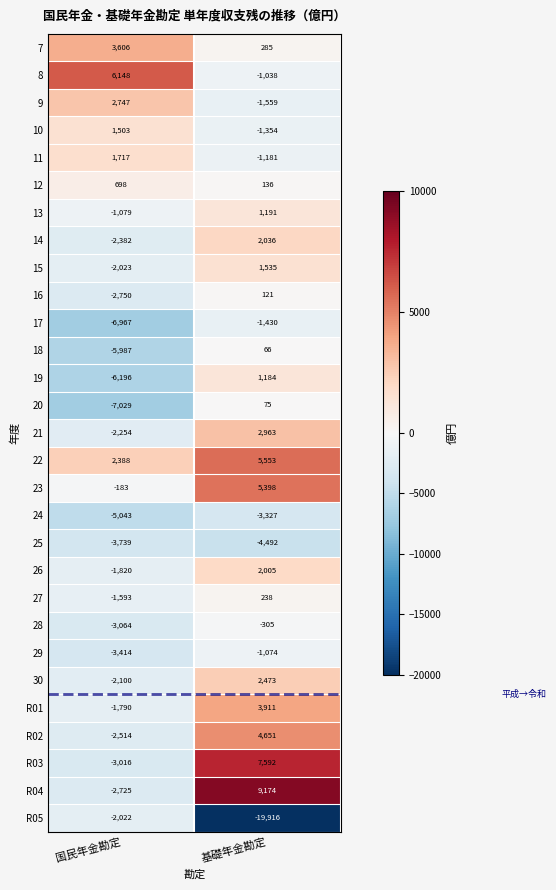

Rank the series by their maximum value, from highest to lowest.

R04, R03, 8, 22, 23, R02, R01, 7, 21, 9, 30, 14, 26, 11, 15, 10, 13, 19, 12, 27, 16, 20, 18, 28, 29, 17, R05, 24, 25